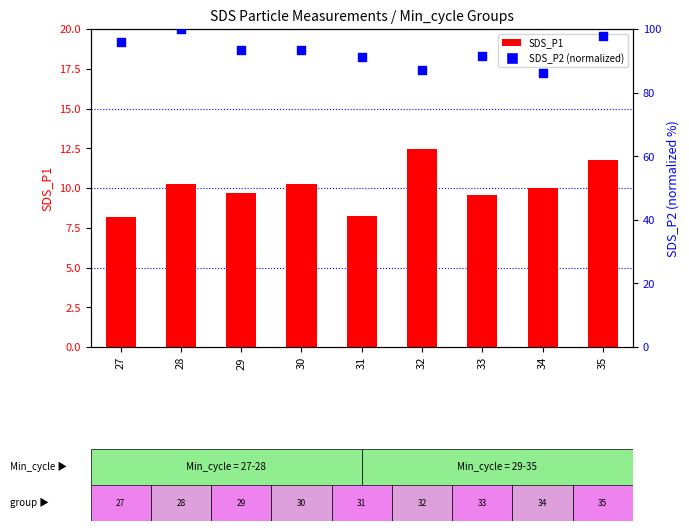

Which series reaches the minimum Y coordinate?

SDS_P1